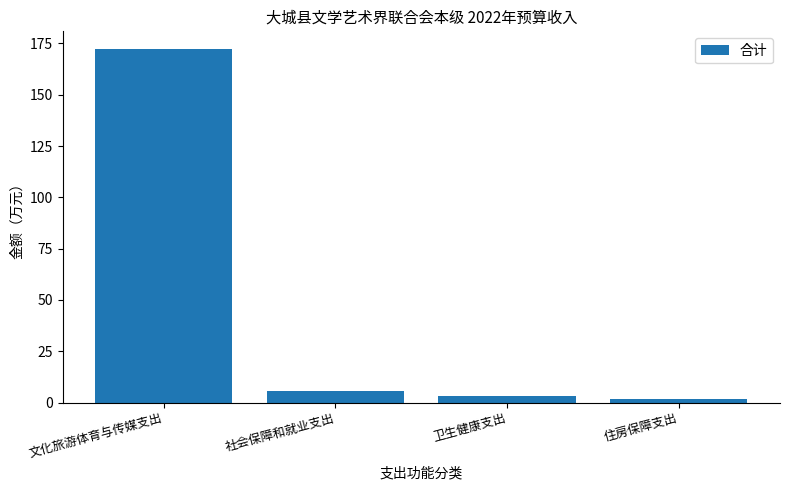

The chart shows a value of 3.4 at 卫生健康支出. True or false?

True